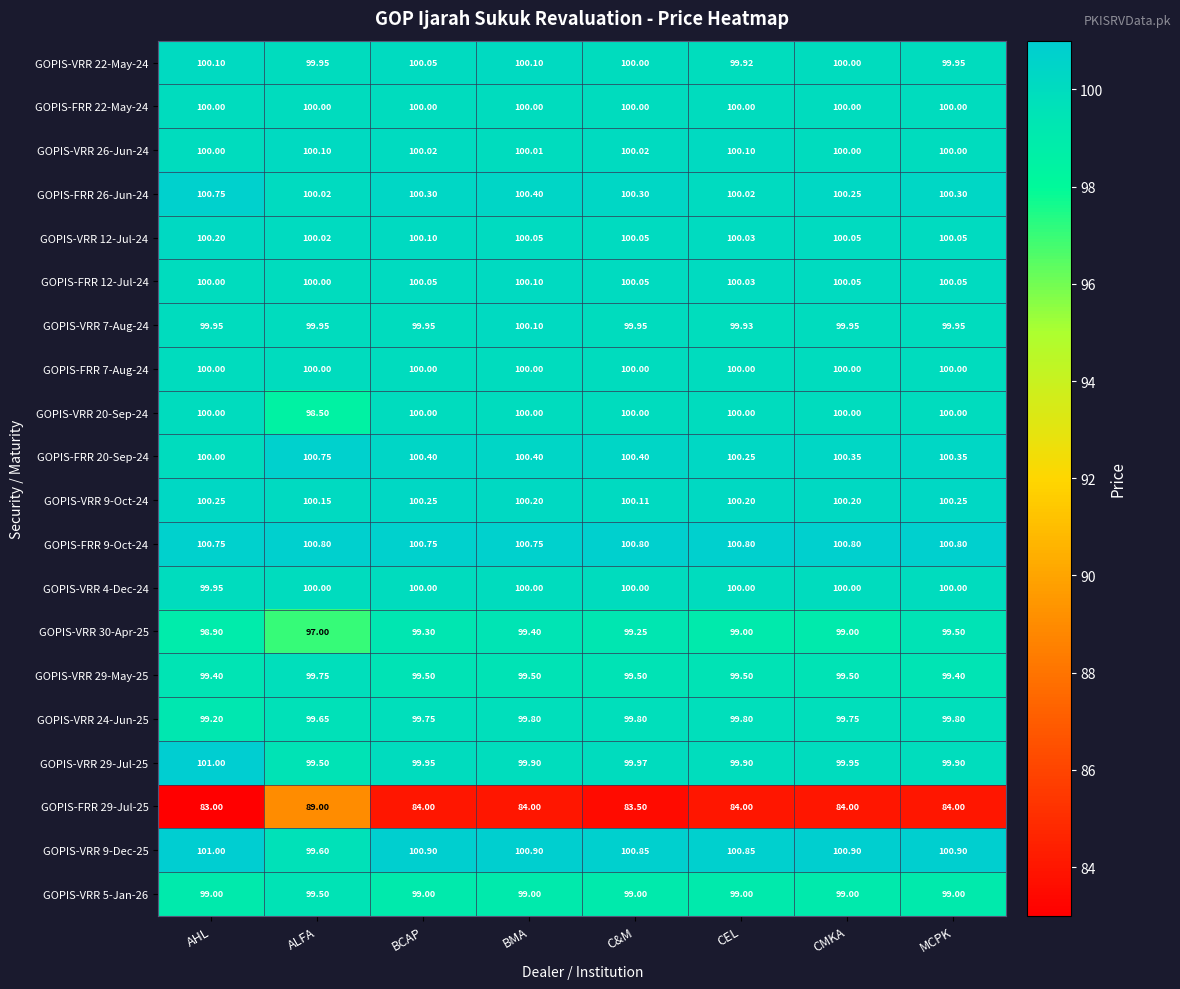

At which category does the chart reach its minimum across all series?

AHL